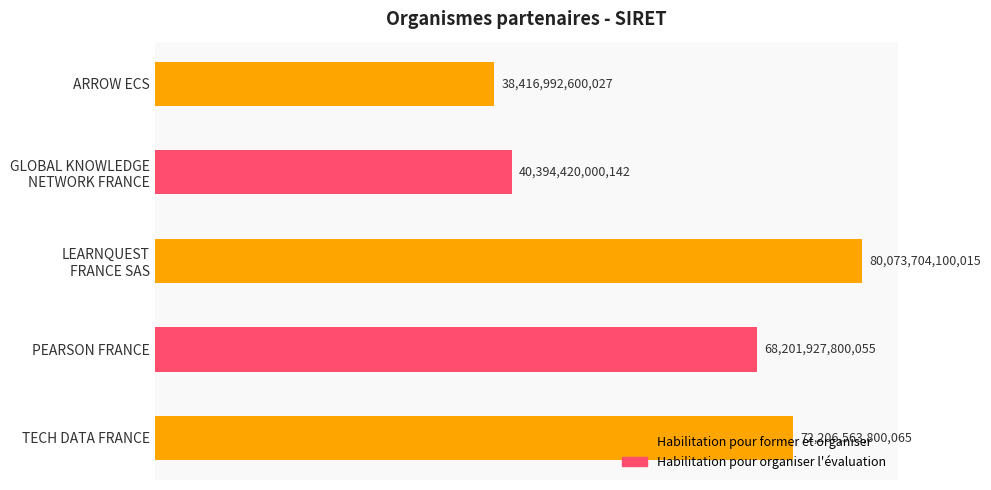

What is the maximum value shown in the chart?

80073704100015